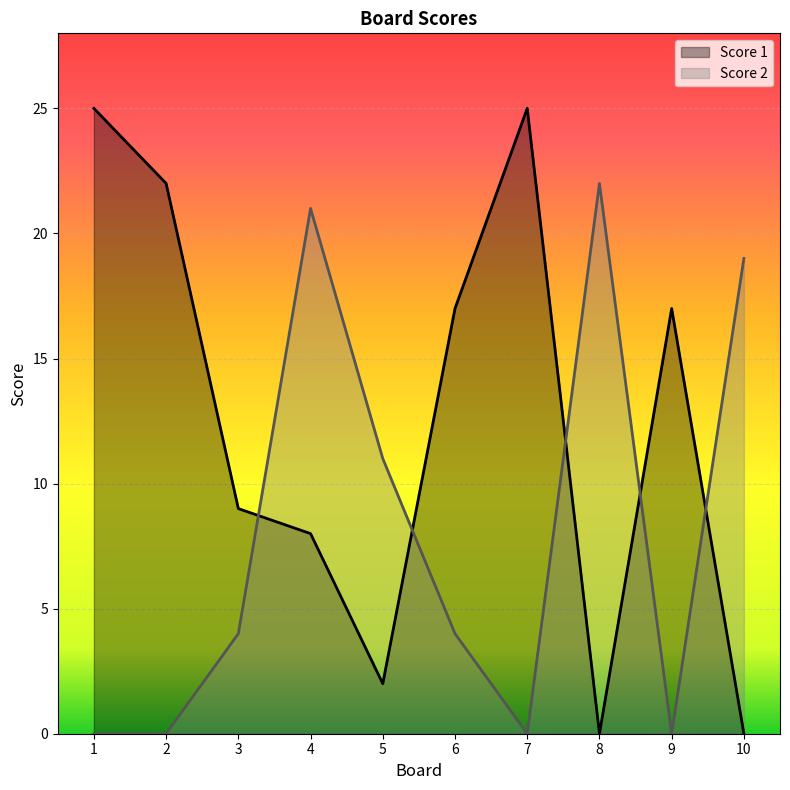

How many series are shown in this chart?

2